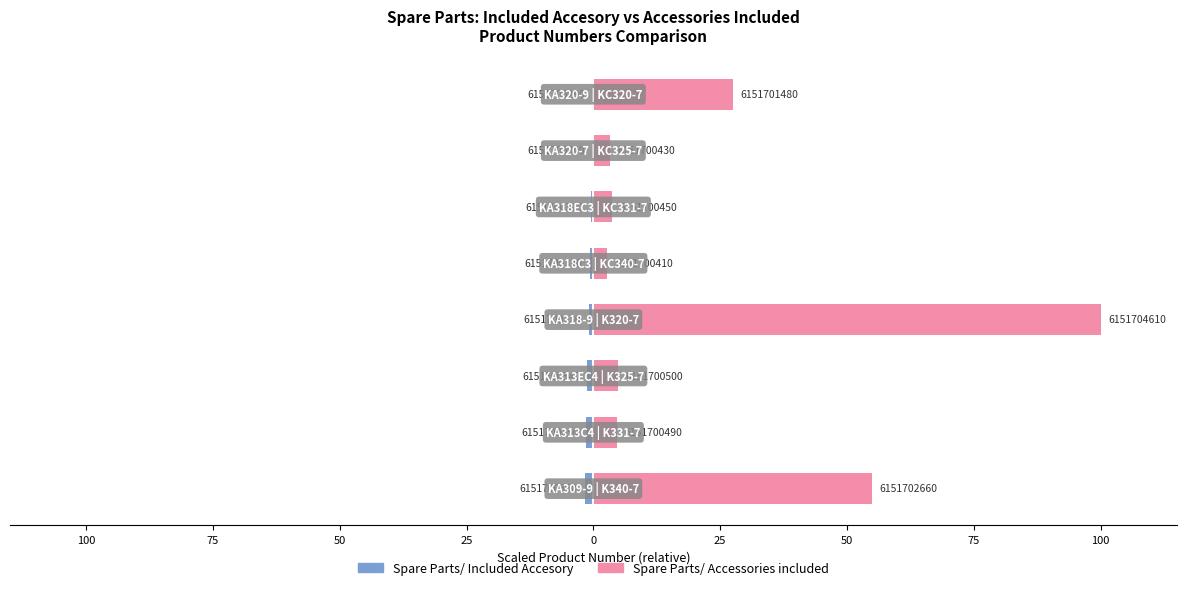

The Spare Parts/ Accessories included series shows 5.3 at 50. True or false?

False